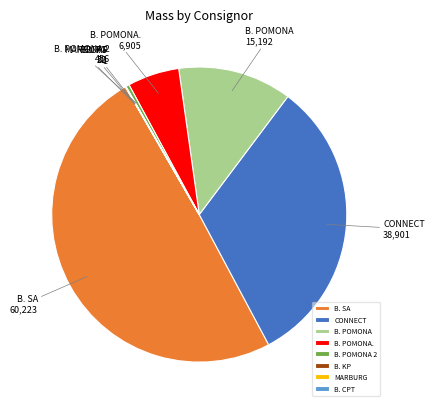

Which has a higher value, B. SA or B. POMONA.?

B. SA